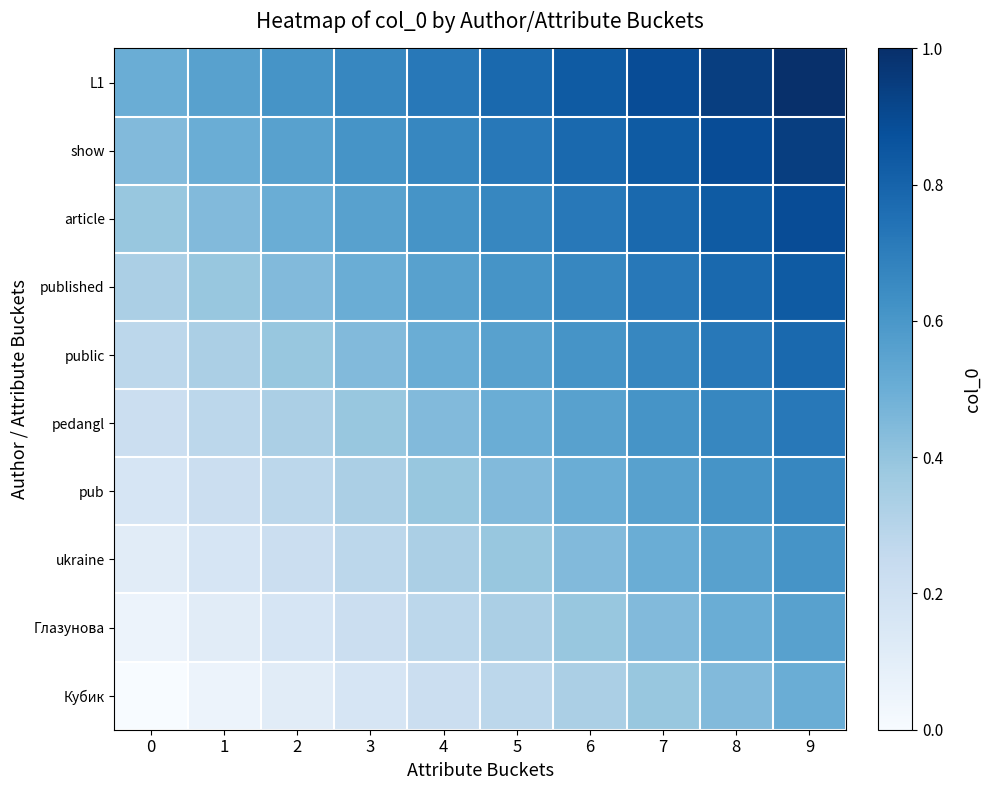

At how many categories does at least one series exceed 0?

10